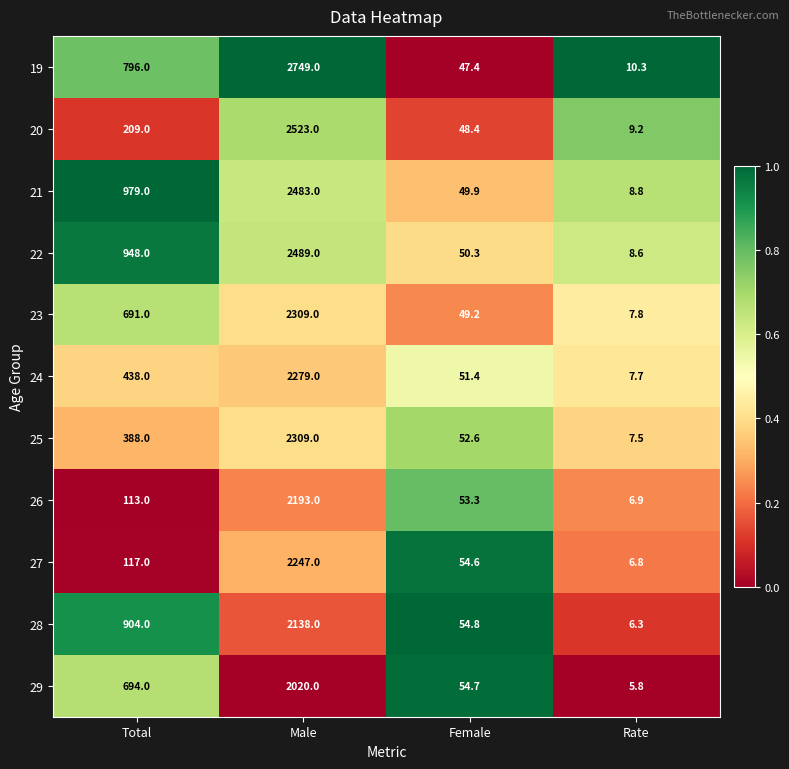

What is the sum of the 23 values at Female and Rate?

57.0